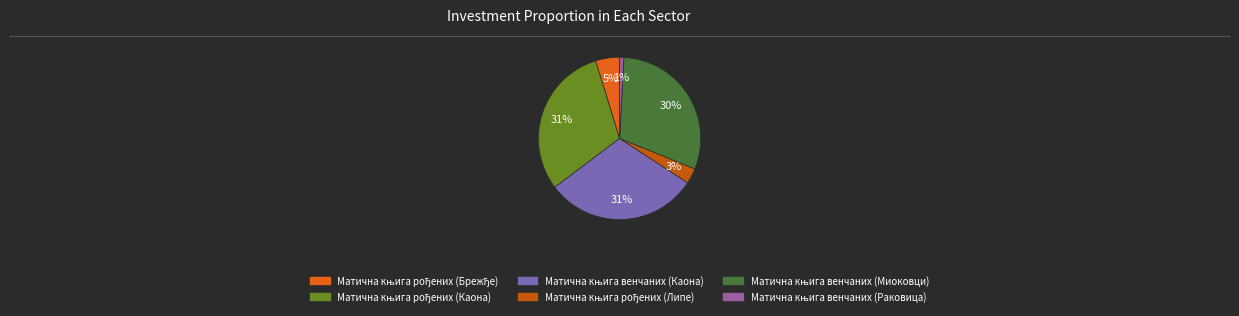

How many segments does this pie chart have?

6